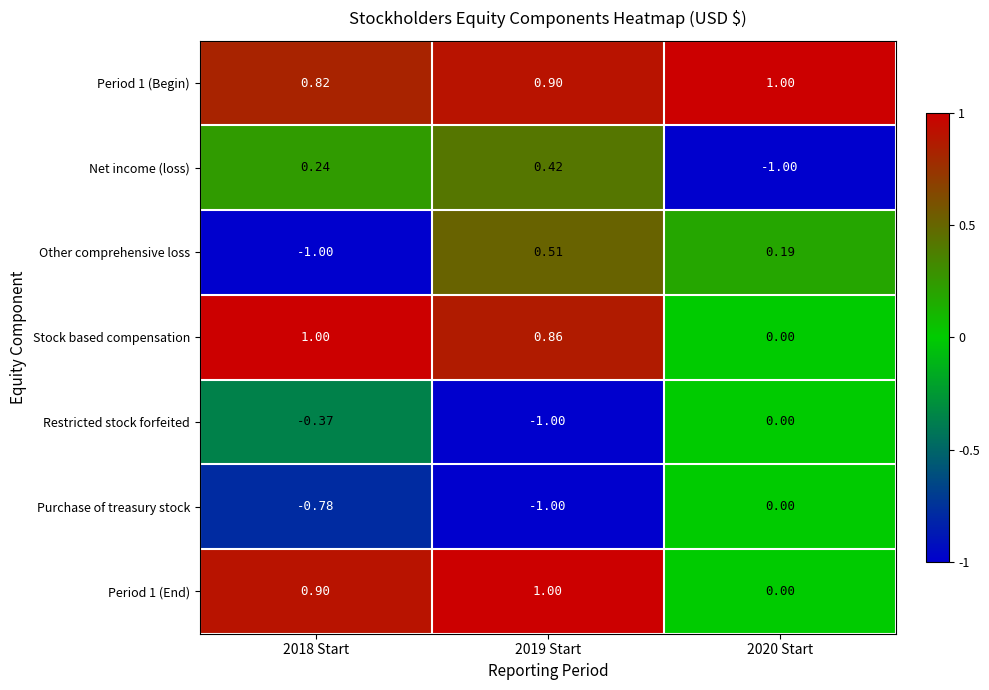

Count the number of data series in this chart.

7